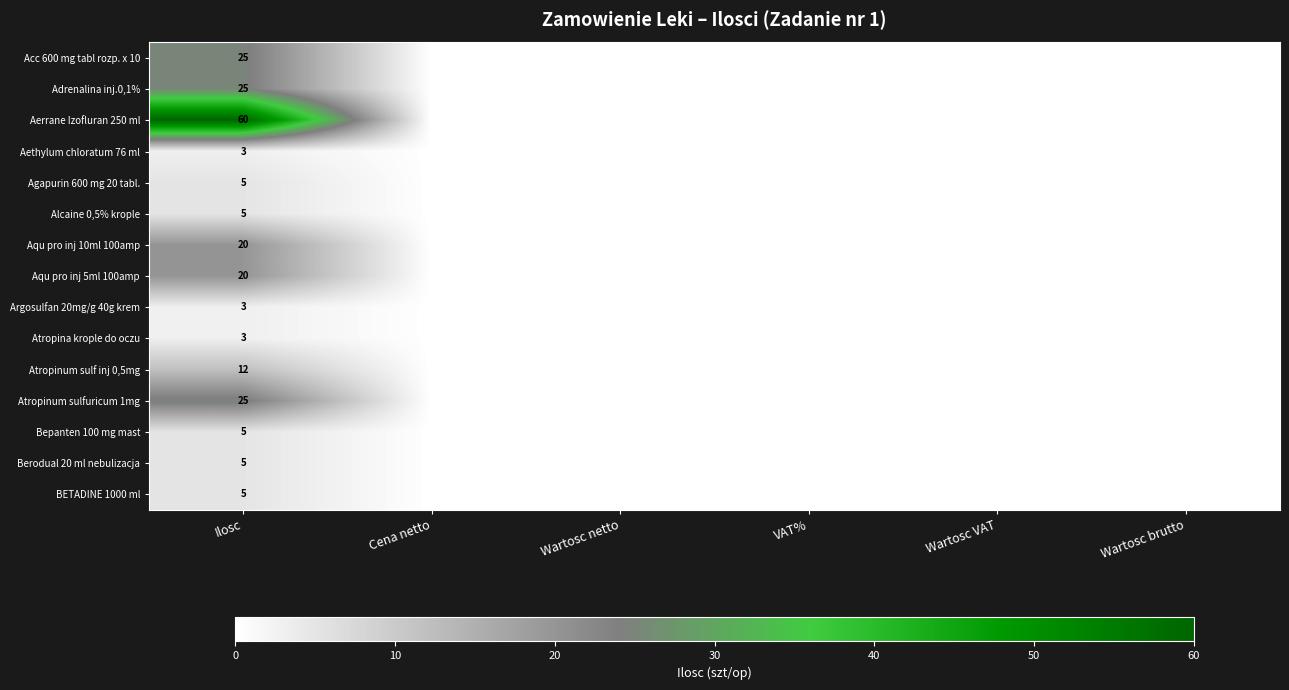

Which label corresponds to the largest value in the chart?

Ilosc